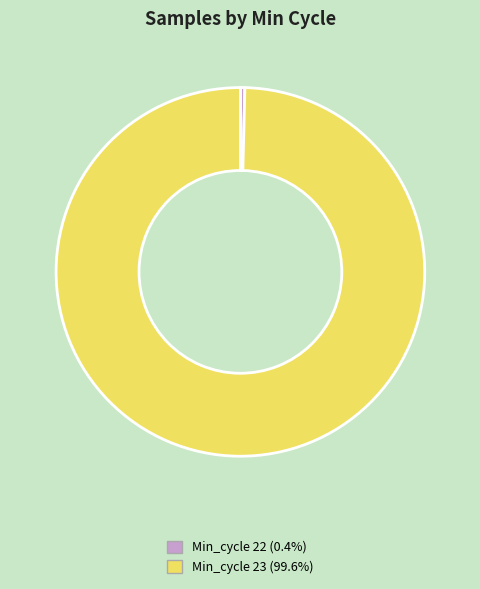

Does any single category account for the majority?

Yes